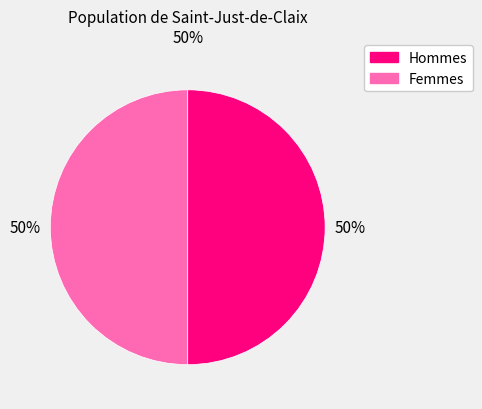

To the nearest percent, what is the average slice percentage?

50%